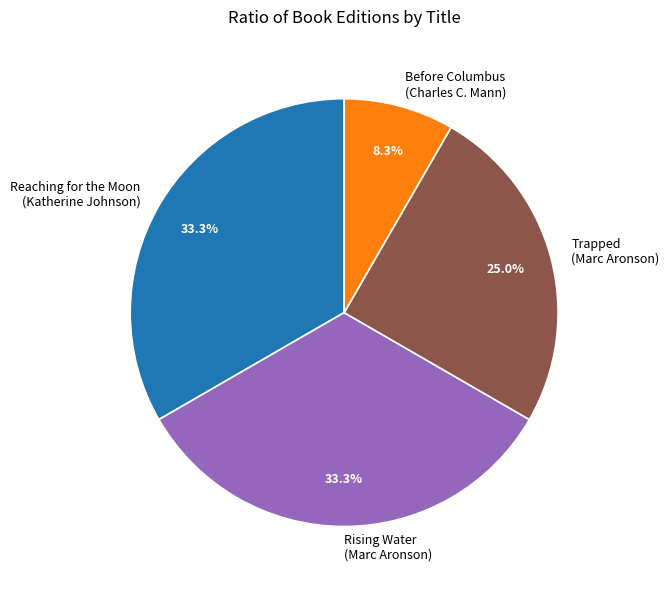

Which category has the smallest portion of the pie?

Before Columbus (Charles C. Mann)